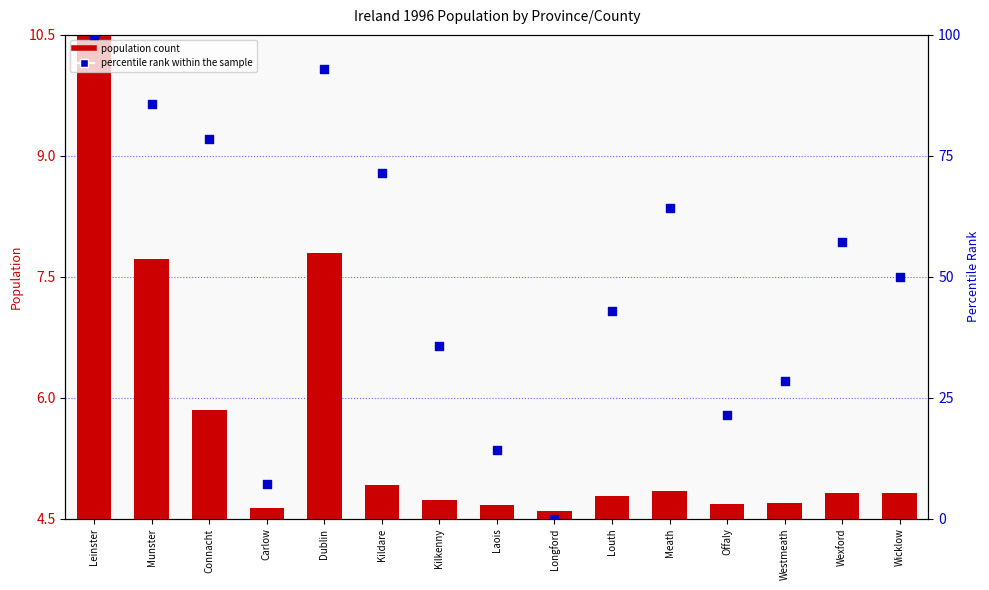

Which series has the widest spread of Y values?

percentile rank within the sample